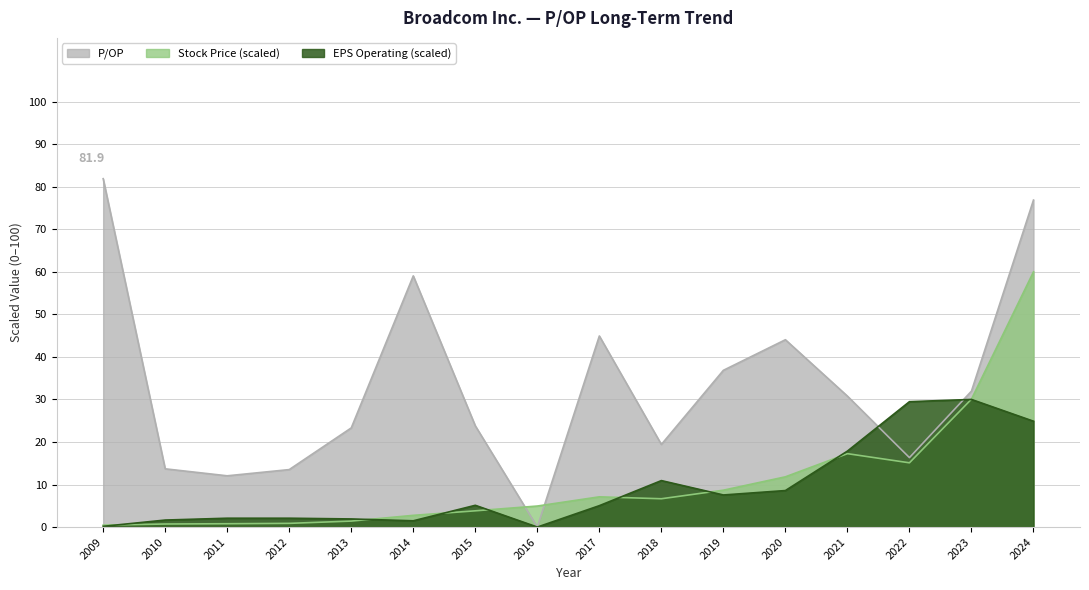

True or false: EPS Operating and Stock Price intersect in this chart.

True